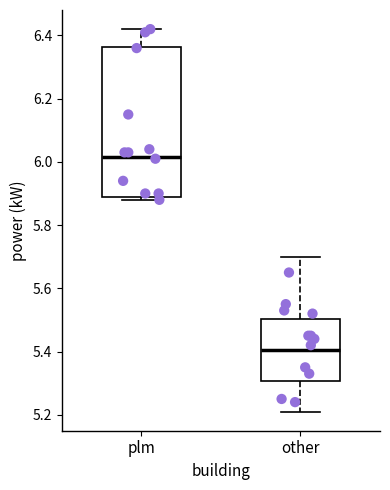

Where does the median line of the box for other sit on the y-axis? The values are not printed on the chart, so give them approximately, as read against the axis.

5.40